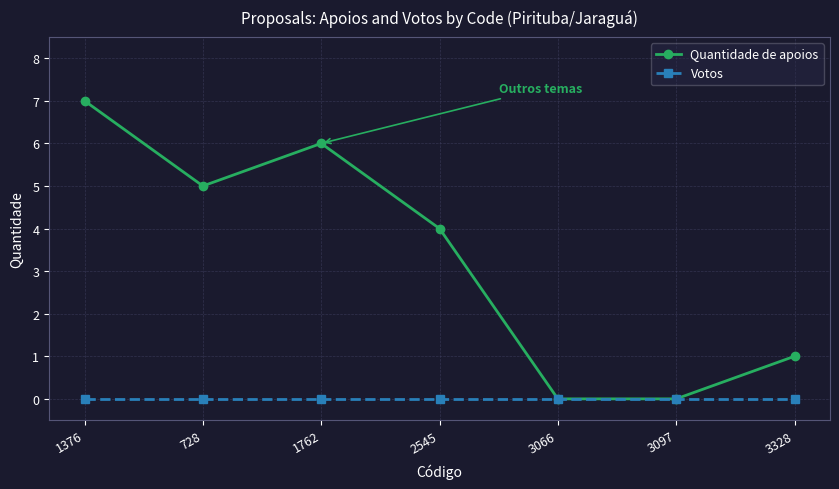

What is the label of the 3rd point from the left?

1762